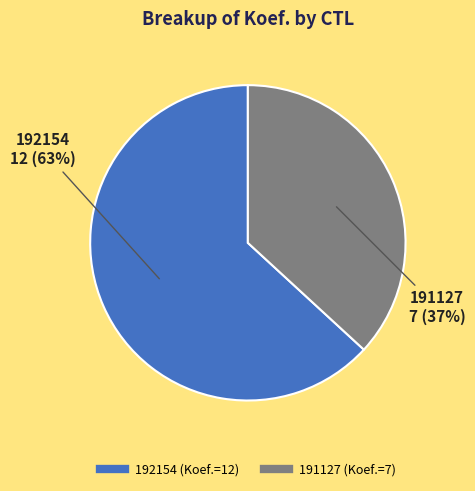

What is the largest slice in the pie chart?

192154